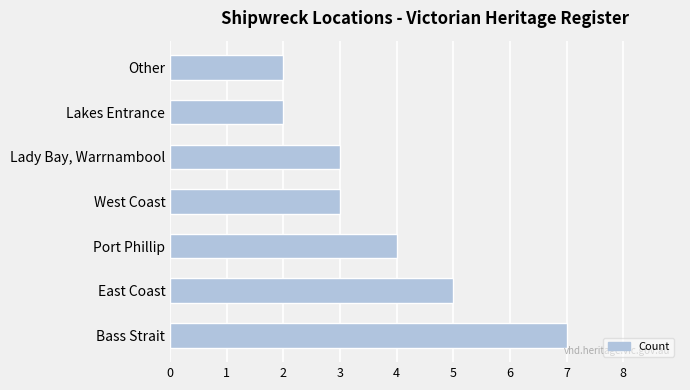

Reading bottom to top, list all the values displayed in this chart.

Bass Strait=7	East Coast=5	Port Phillip=4	West Coast=3	Lady Bay, Warrnambool=3	Lakes Entrance=2	Other=2